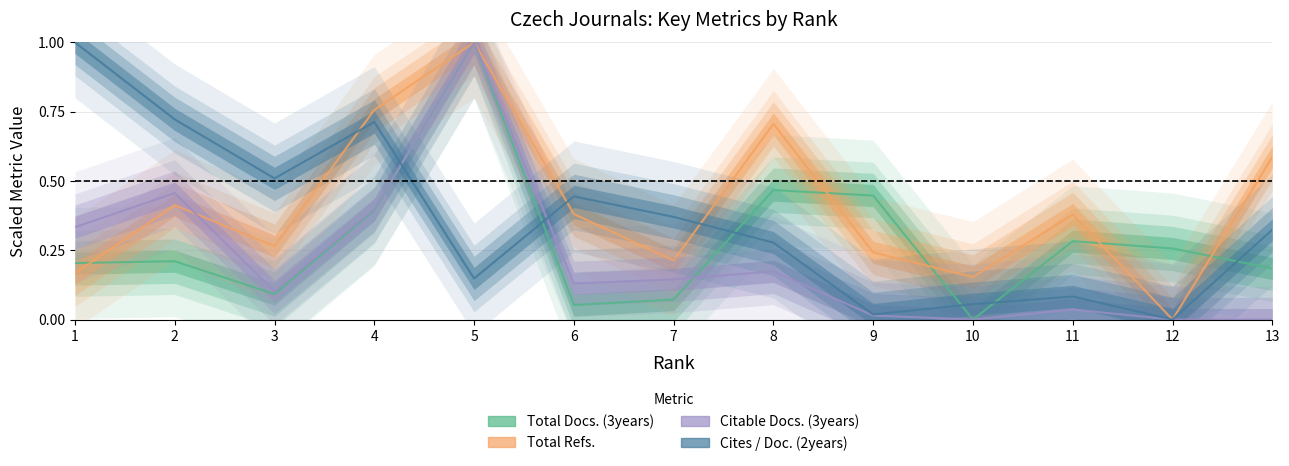

What is the difference between the second highest and minimum values in the Total Refs. series?

0.8